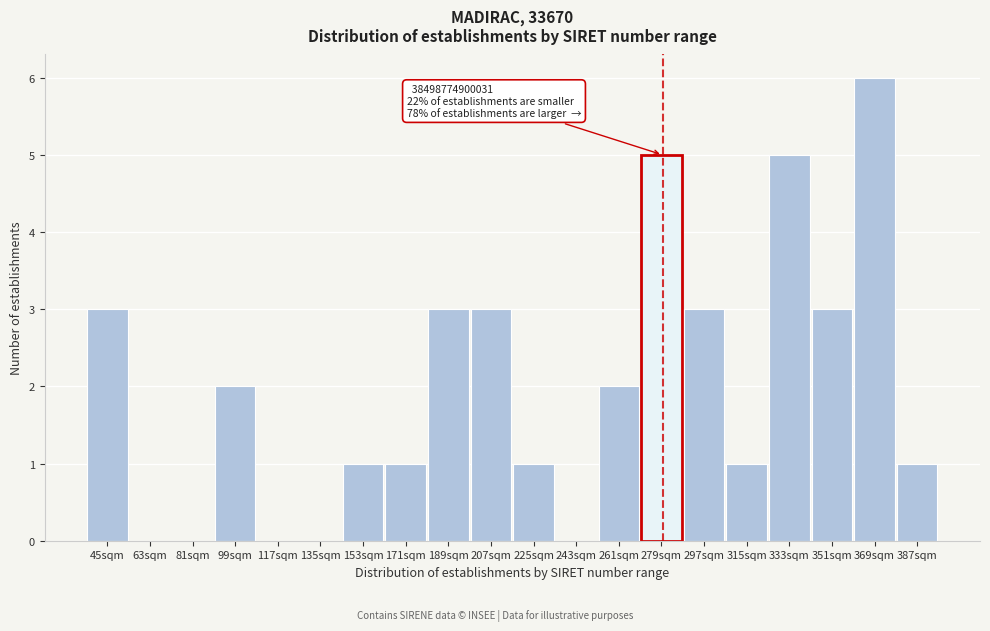

Reading left to right, list all the values displayed in this chart.

45sqm=3	63sqm=0	81sqm=0	99sqm=2	117sqm=0	135sqm=0	153sqm=1	171sqm=1	189sqm=3	207sqm=3	225sqm=1	243sqm=0	261sqm=2	279sqm=5	297sqm=3	315sqm=1	333sqm=5	351sqm=3	369sqm=6	387sqm=1